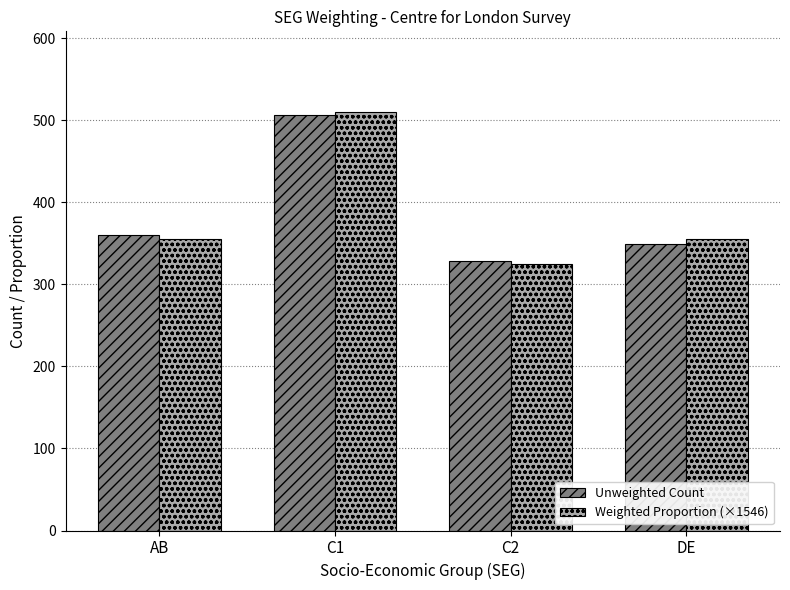

How many groups of bars are there?

4